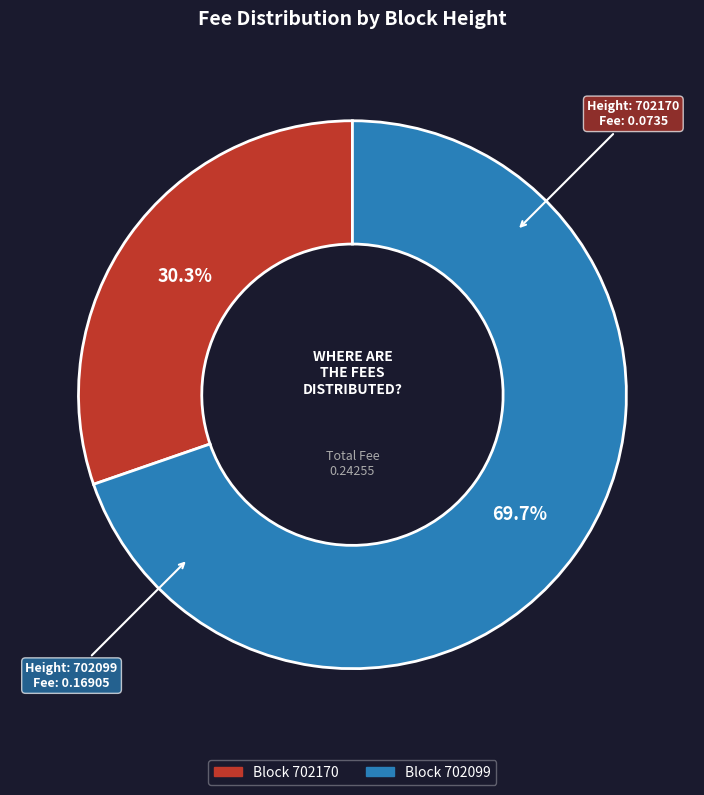

Is there a majority slice in this chart?

Yes